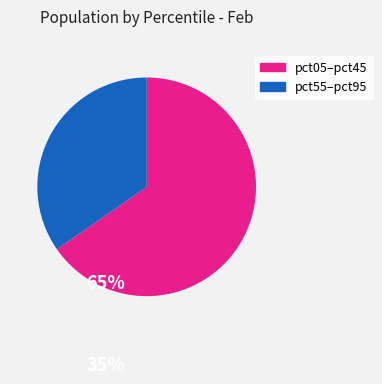

Does any single category account for the majority?

Yes